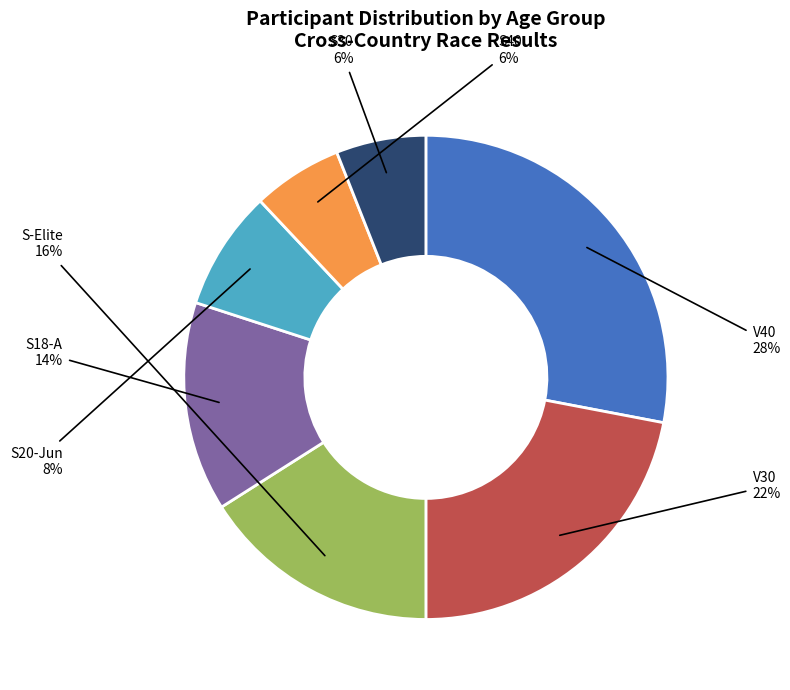

Does any single category account for the majority?

No